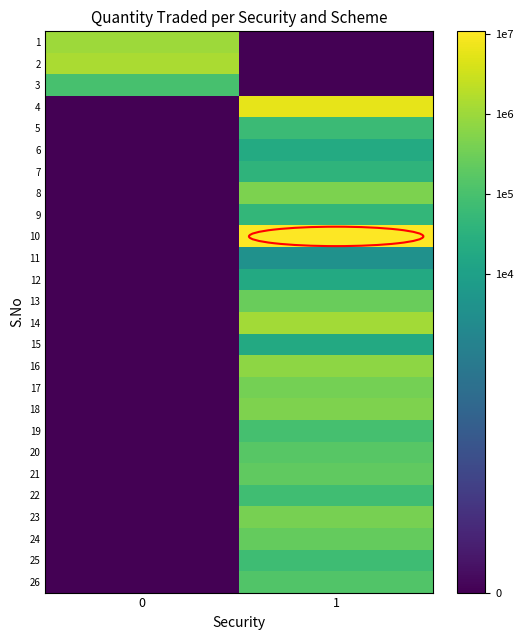

Reading right to left, list all the values displayed in this chart.

1: 1=0.0	0=13.8
2: 1=0.0	0=14.2
3: 1=0.0	0=11.5
4: 1=15.6	0=0.0
5: 1=11.0	0=0.0
6: 1=9.9	0=0.0
7: 1=10.5	0=0.0
8: 1=13.0	0=0.0
9: 1=10.7	0=0.0
10: 1=16.2	0=0.0
11: 1=8.2	0=0.0
12: 1=9.8	0=0.0
13: 1=12.5	0=0.0
14: 1=14.0	0=0.0
15: 1=9.8	0=0.0
16: 1=13.4	0=0.0
17: 1=12.8	0=0.0
18: 1=13.0	0=0.0
19: 1=11.5	0=0.0
20: 1=12.0	0=0.0
21: 1=12.3	0=0.0
22: 1=11.3	0=0.0
23: 1=12.9	0=0.0
24: 1=12.4	0=0.0
25: 1=11.2	0=0.0
26: 1=11.8	0=0.0